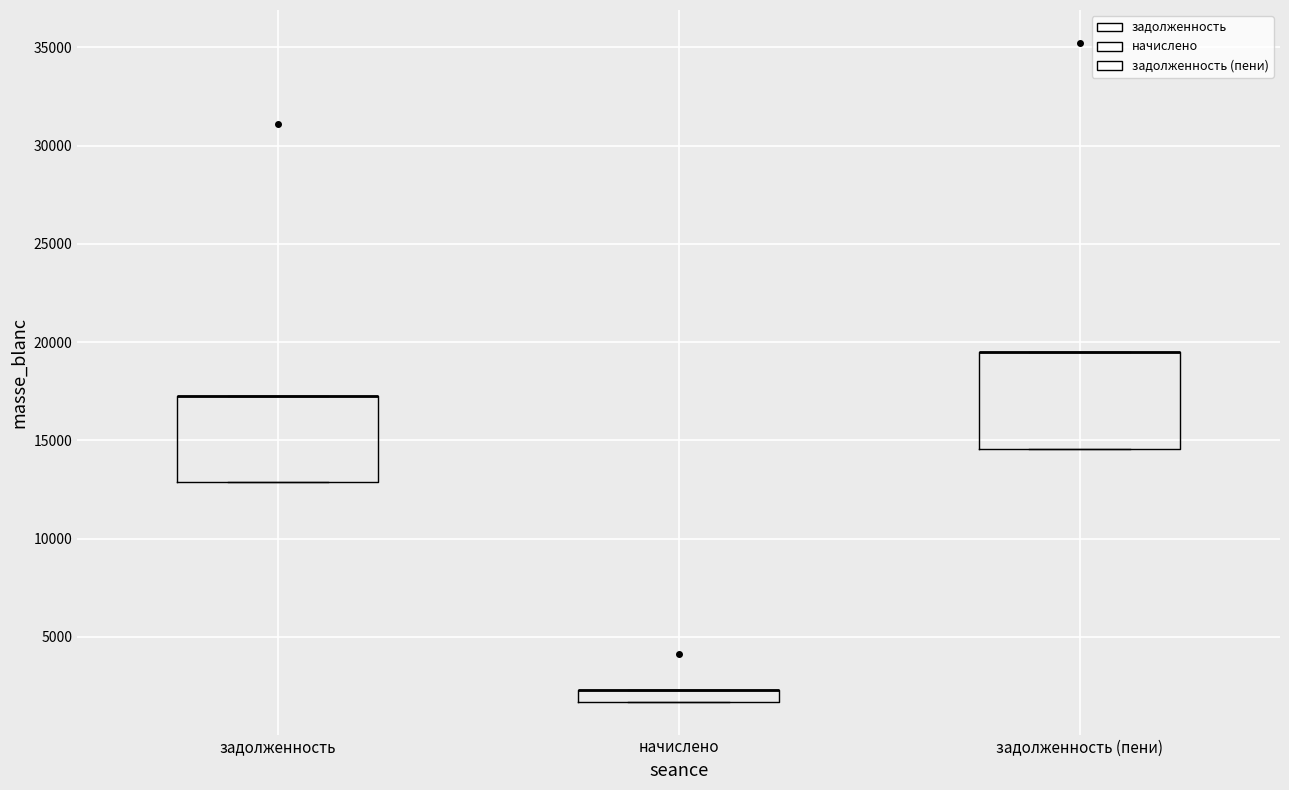

Which box is the tallest, from its lower edge to its upper edge?

задолженность (пени)